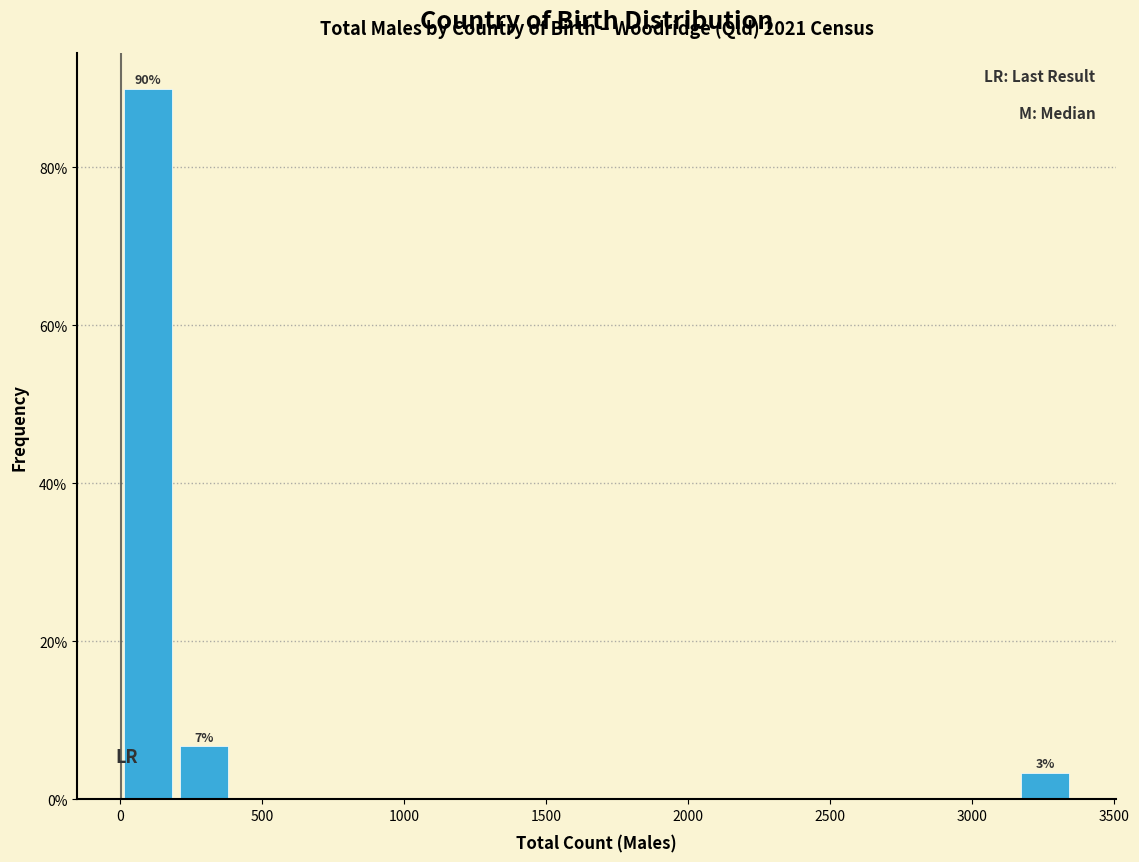

Read against the x-axis, roughly where is the centre of the tallest bar?

100